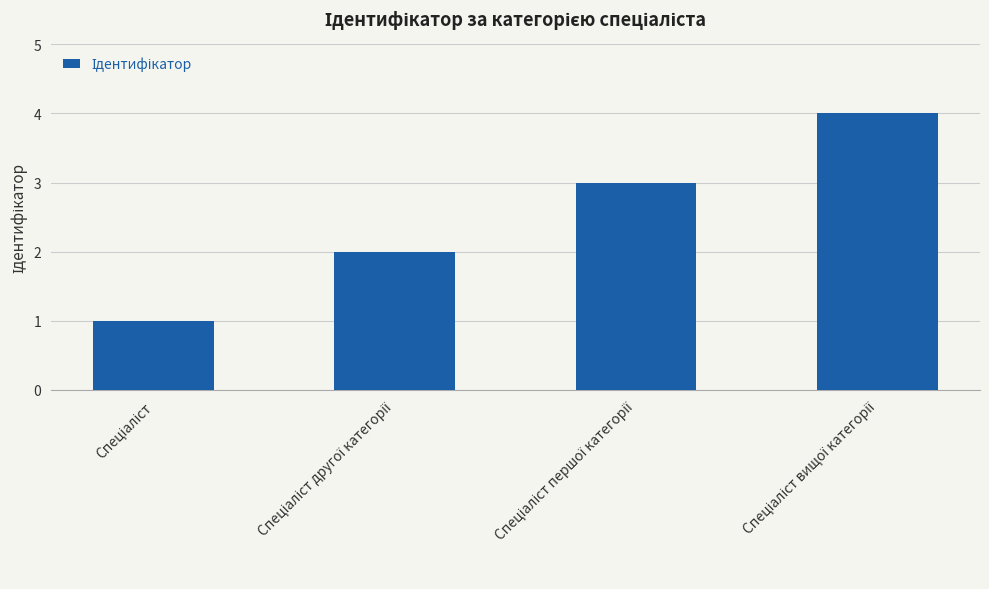

What is the sum of all values?

10